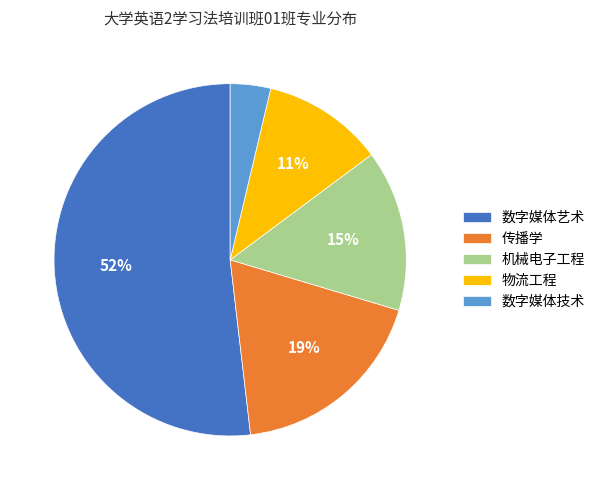

The 传播学 slice represents 19% of the pie. True or false?

True